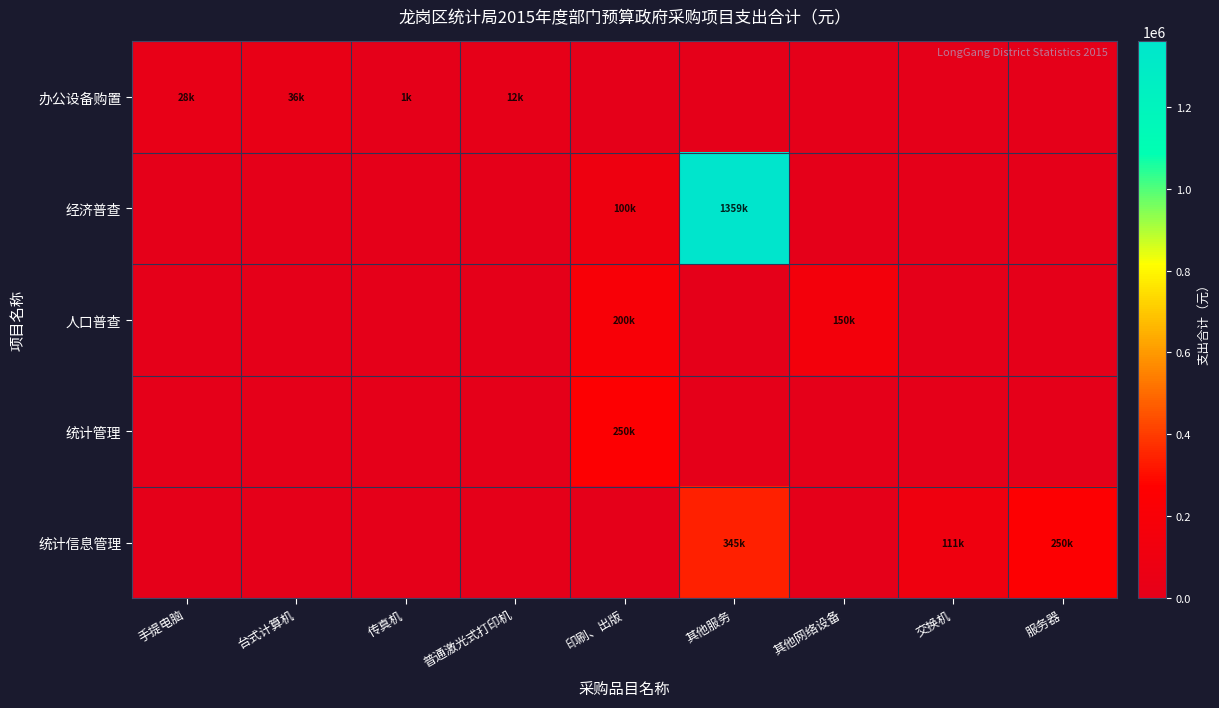

Which category has the lowest value across all series?

印刷、出版